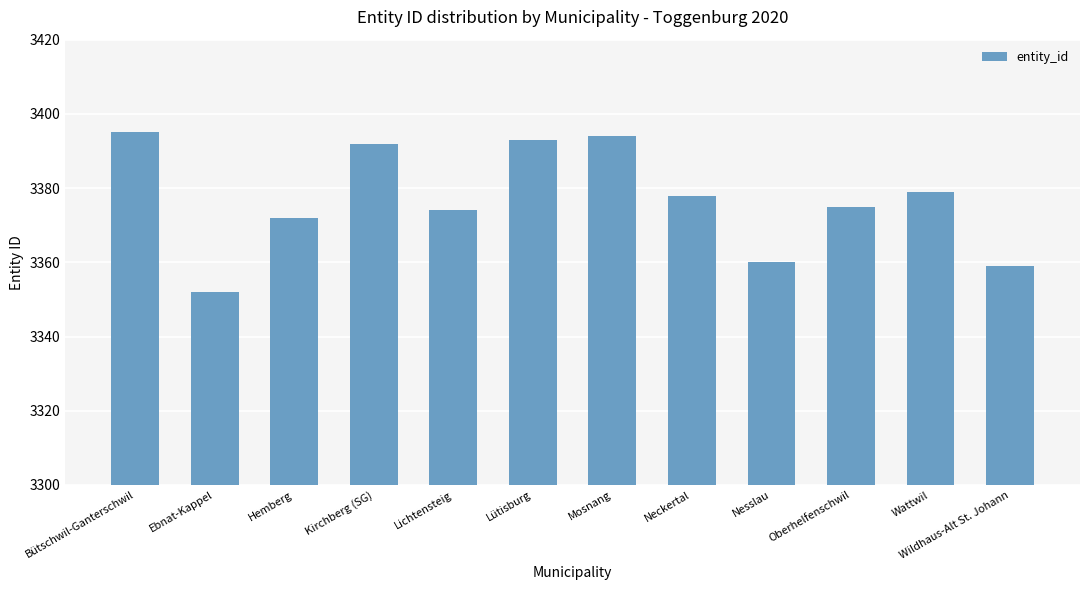

Reading right to left, extract all data points from this chart.

3359	3379	3375	3360	3378	3394	3393	3374	3392	3372	3352	3395